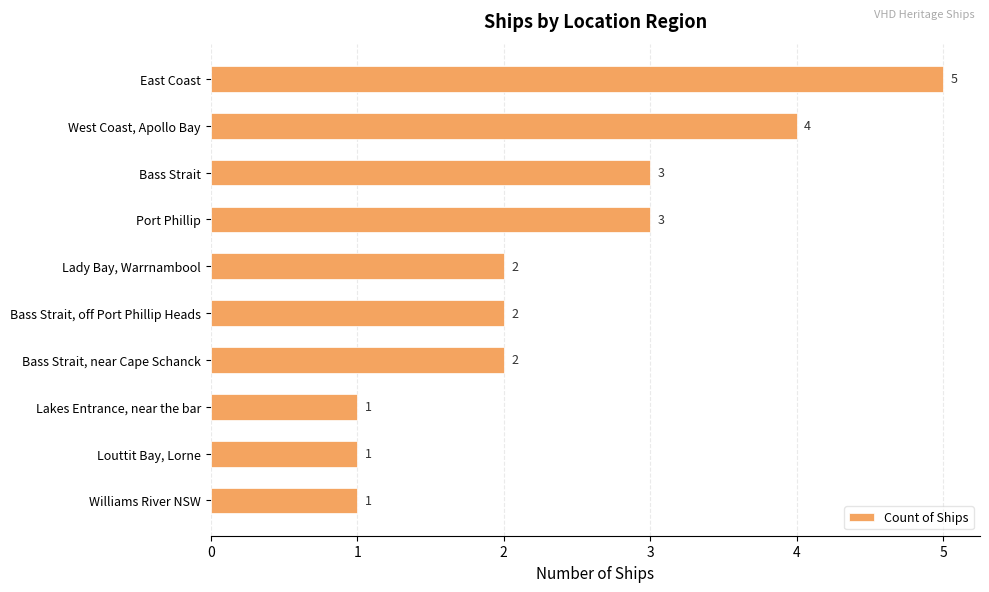

The value at Lakes Entrance, near the bar is 1. True or false?

True